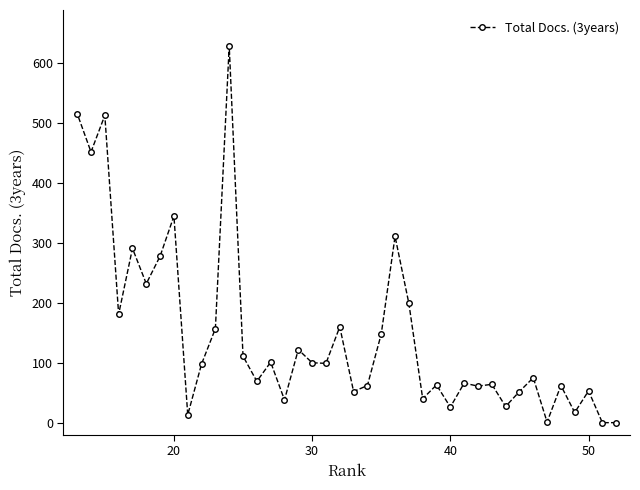

What is the maximum value shown in the chart?

629